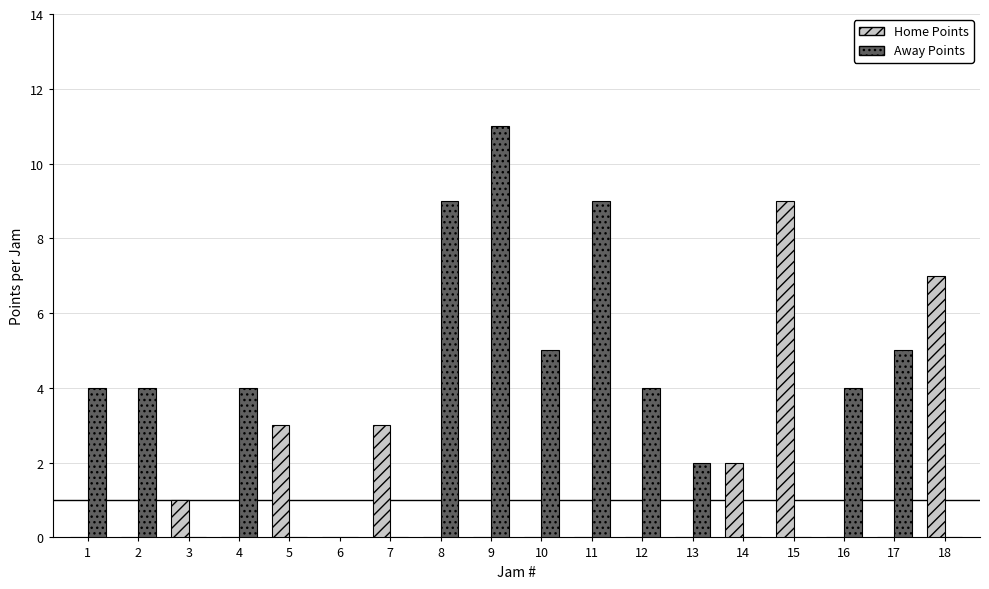

True or false: Home Points has a value of -3 at 13.

False